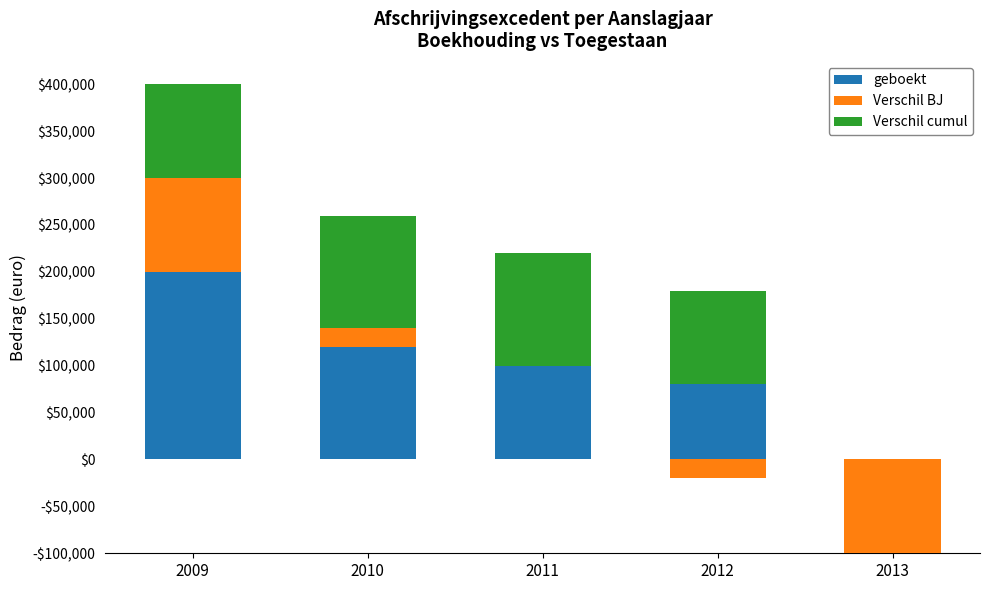

What is the greatest value displayed?

200000